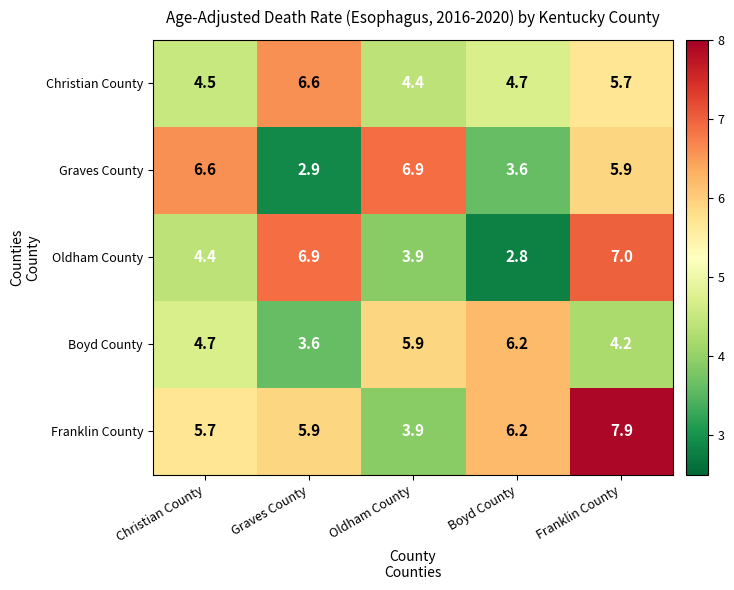

What is the spread (max minus min) of values at Christian County?

2.2